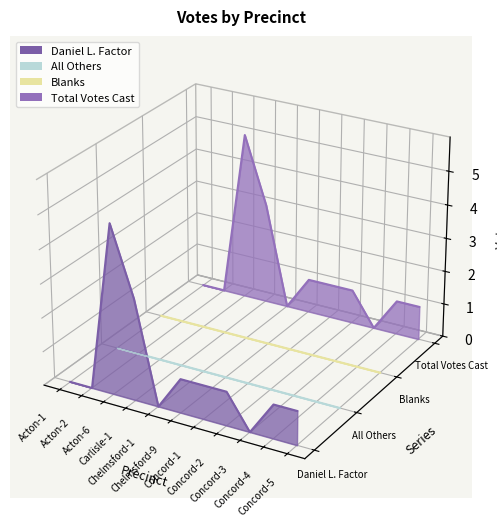

Which series has the largest total across all categories?

Total Votes Cast